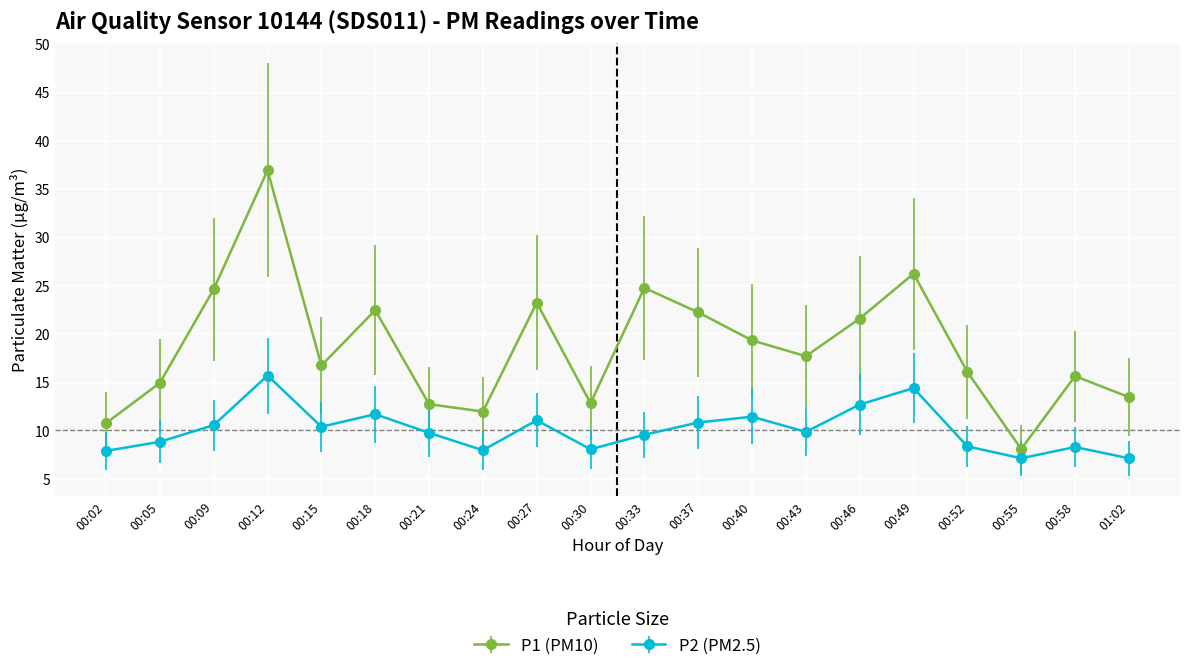

Count the number of data series in this chart.

2